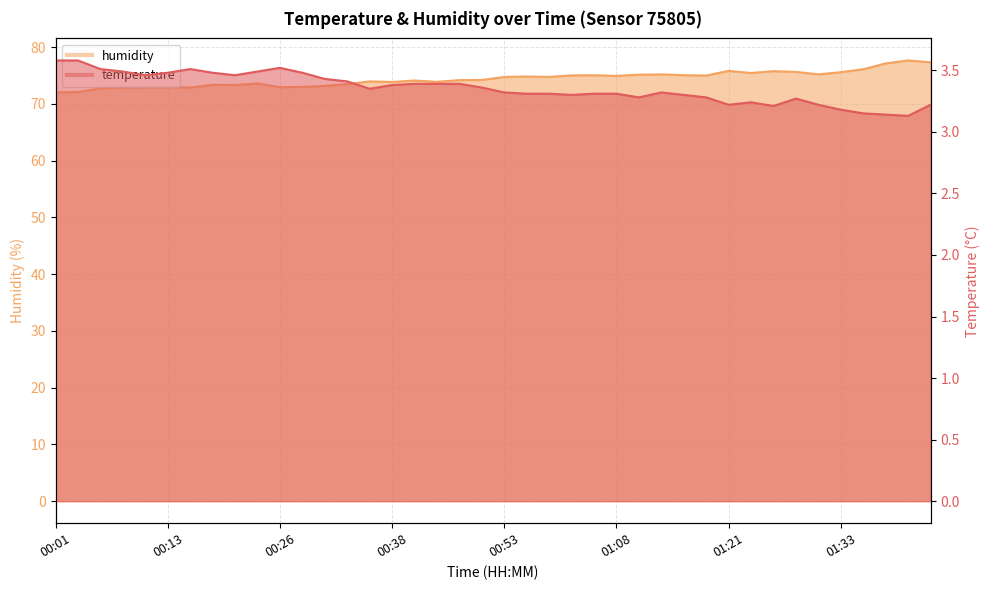

What is the sum of all humidity values?

2976.3